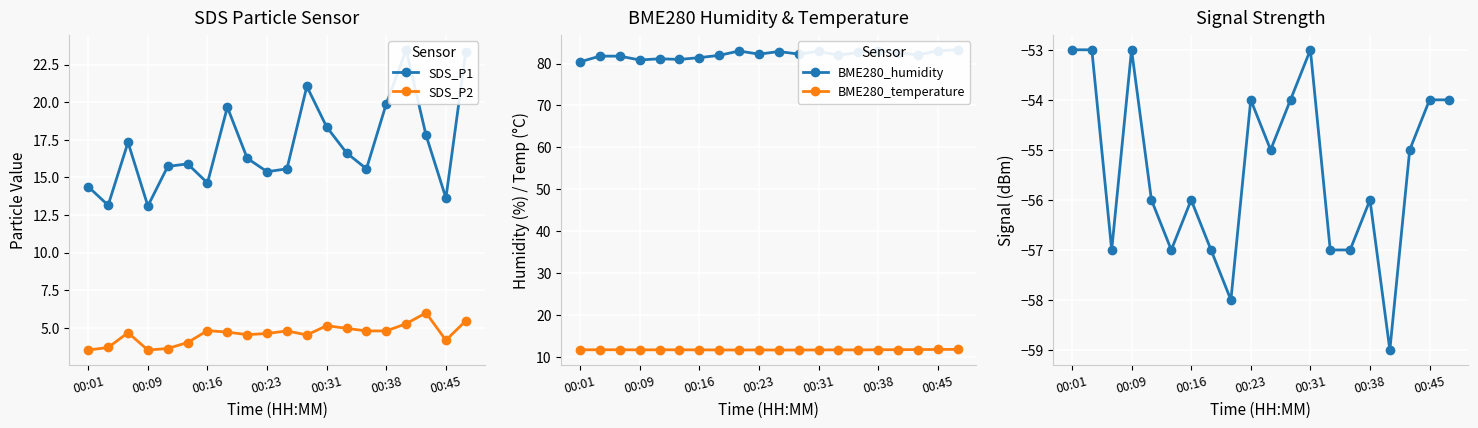

What is the value of the SDS_P2 point at the 12th from the left?

4.5